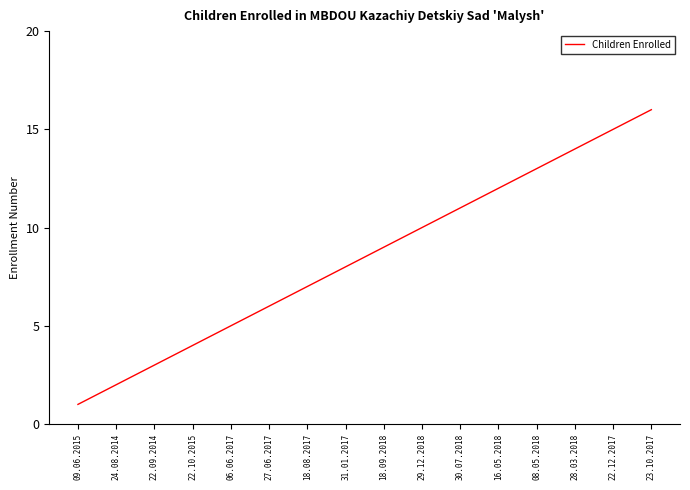

True or false: the data shows 2 at 22.10.2015.

False